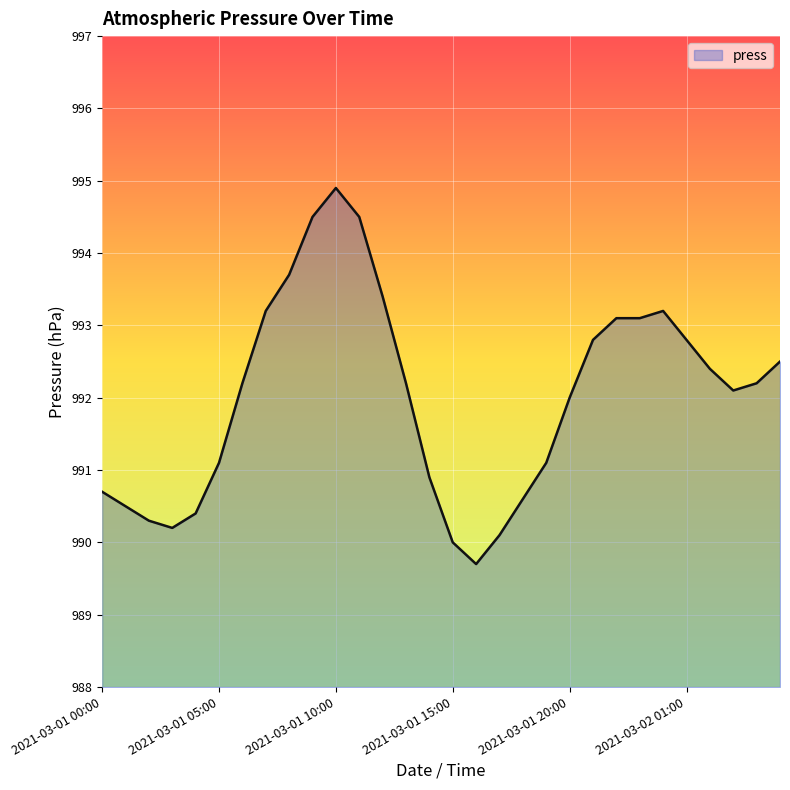

What is the difference between the maximum and minimum values?

5.2